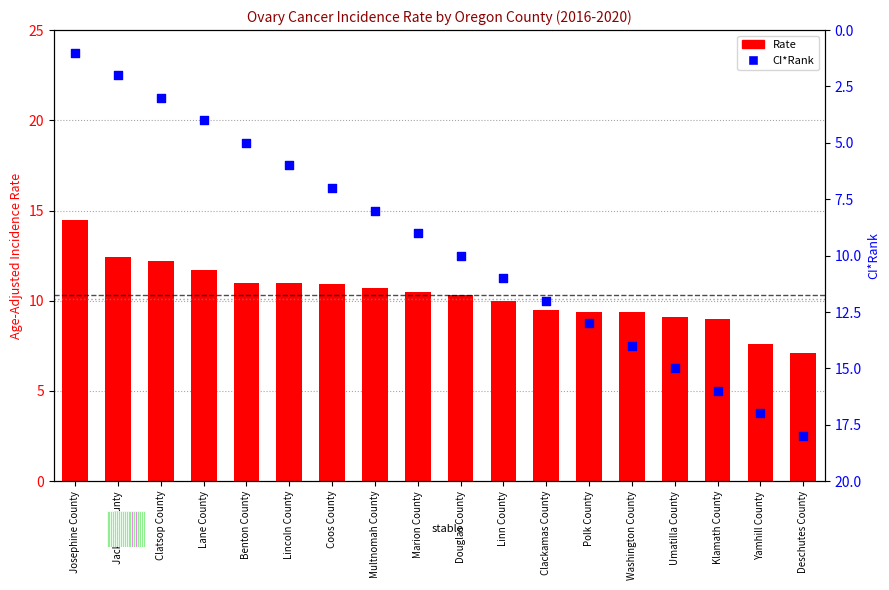

Which series contains the lowest Y value?

CI*Rank